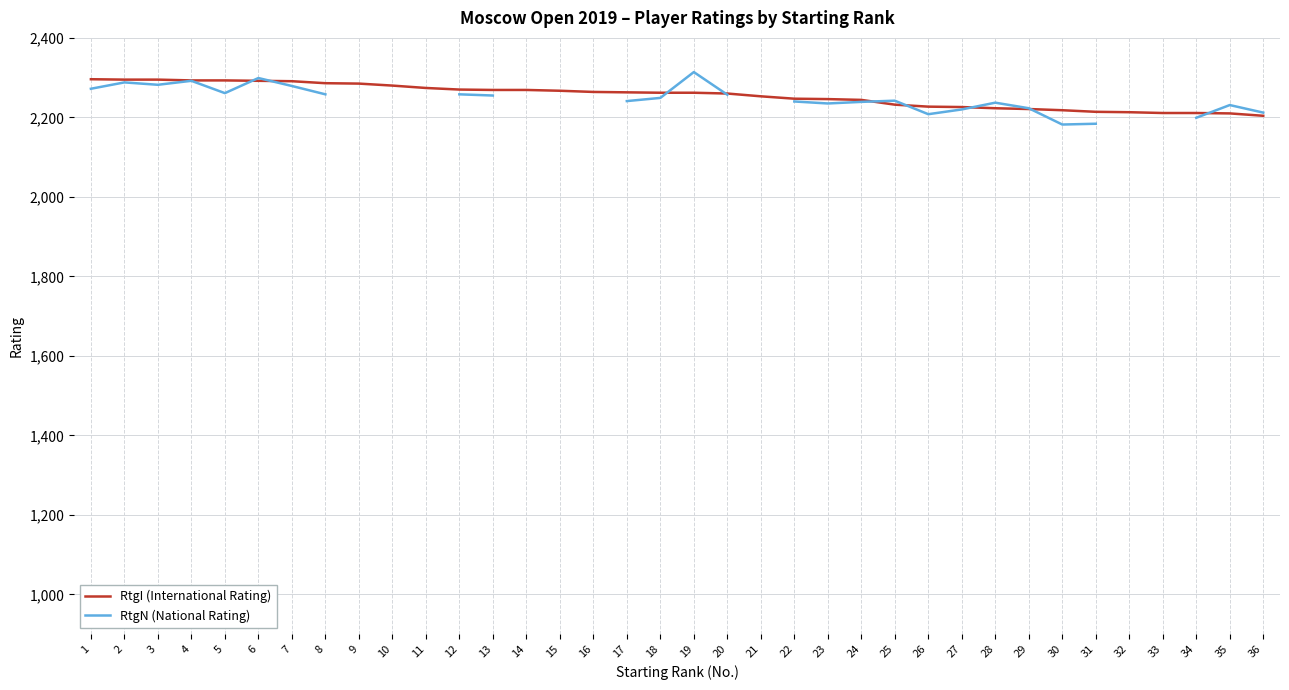

True or false: RtgI (International Rating) has more than 2 interior local peaks.

False